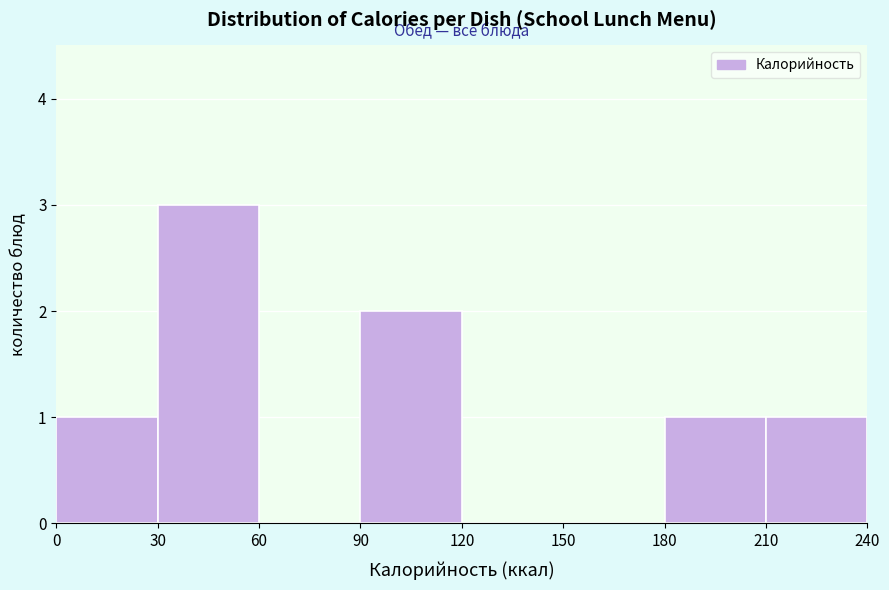

Reading left to right, list every bar in this chart as the range it spans on the x-axis followed by its height. The values are not printed on the chart, so give them approximately, as read against the axis.

0 to 30: 1
30 to 60: 3
60 to 90: 0
90 to 120: 2
120 to 150: 0
150 to 180: 0
180 to 210: 1
210 to 240: 1